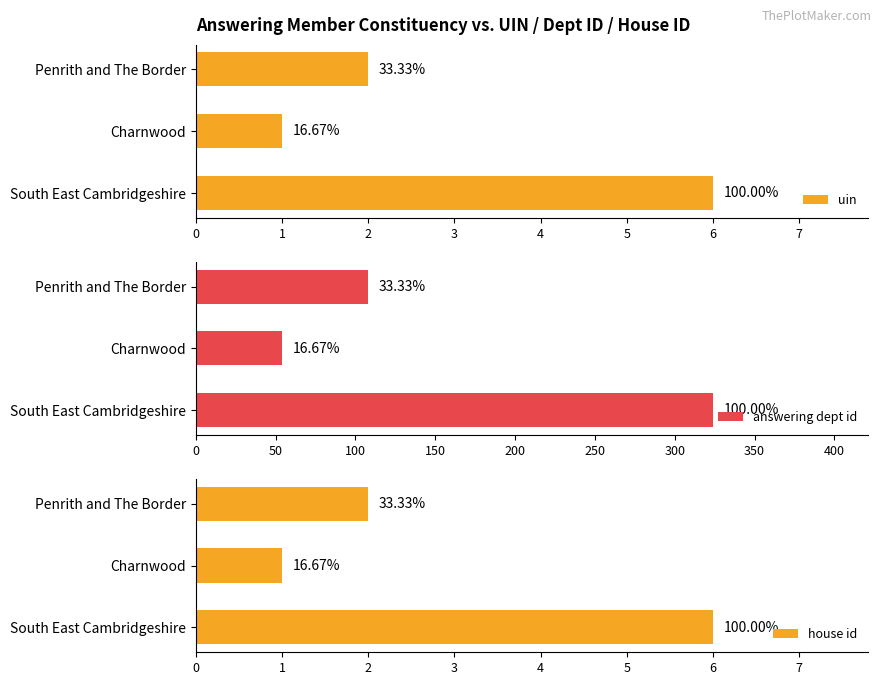

Which series has the largest range (max minus min)?

answering dept id